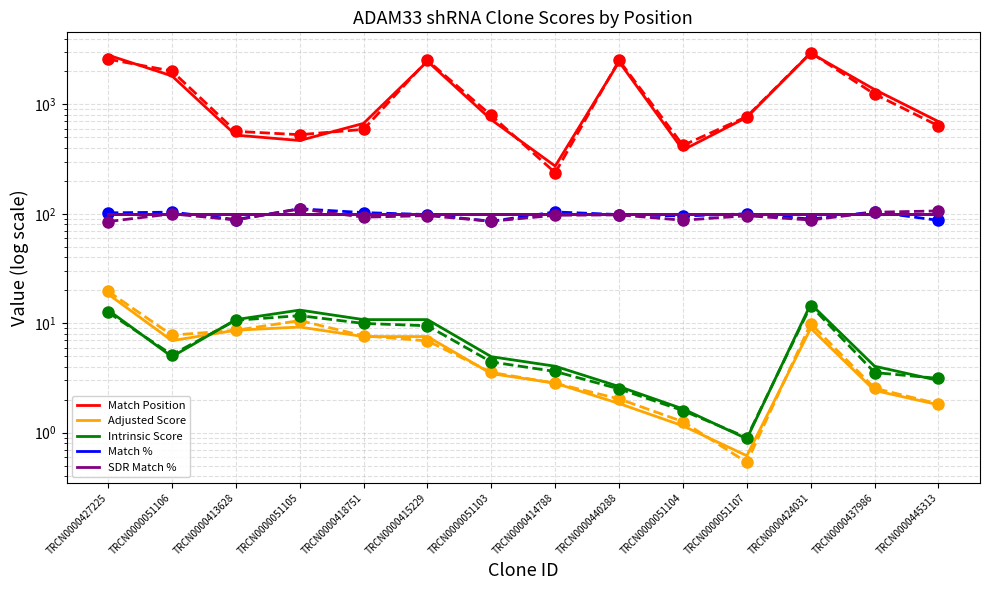

Is it true that Intrinsic Score equals 10.8 at TRCN0000418751?

True